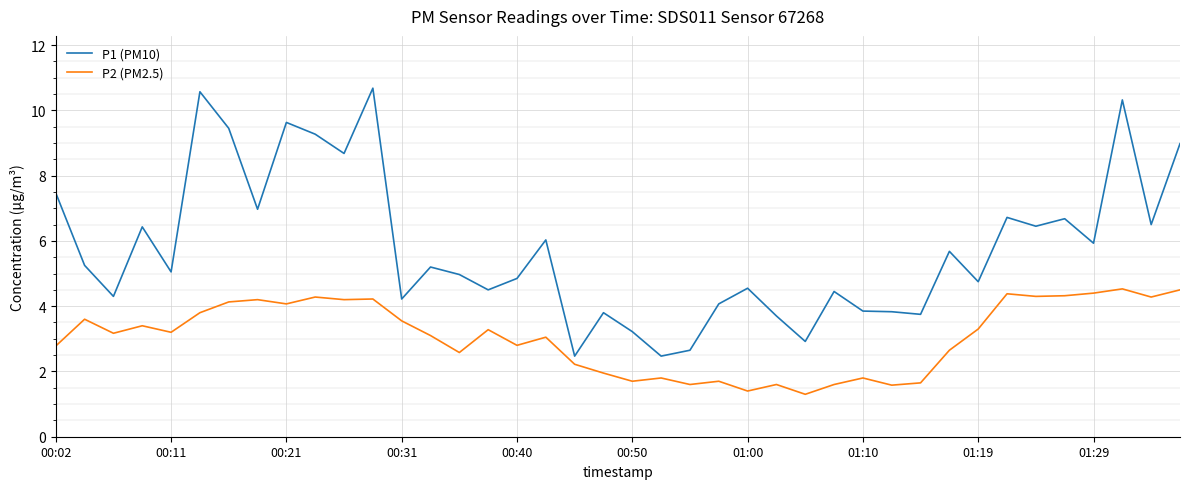

Is this an area chart (filled region under the line)?

No